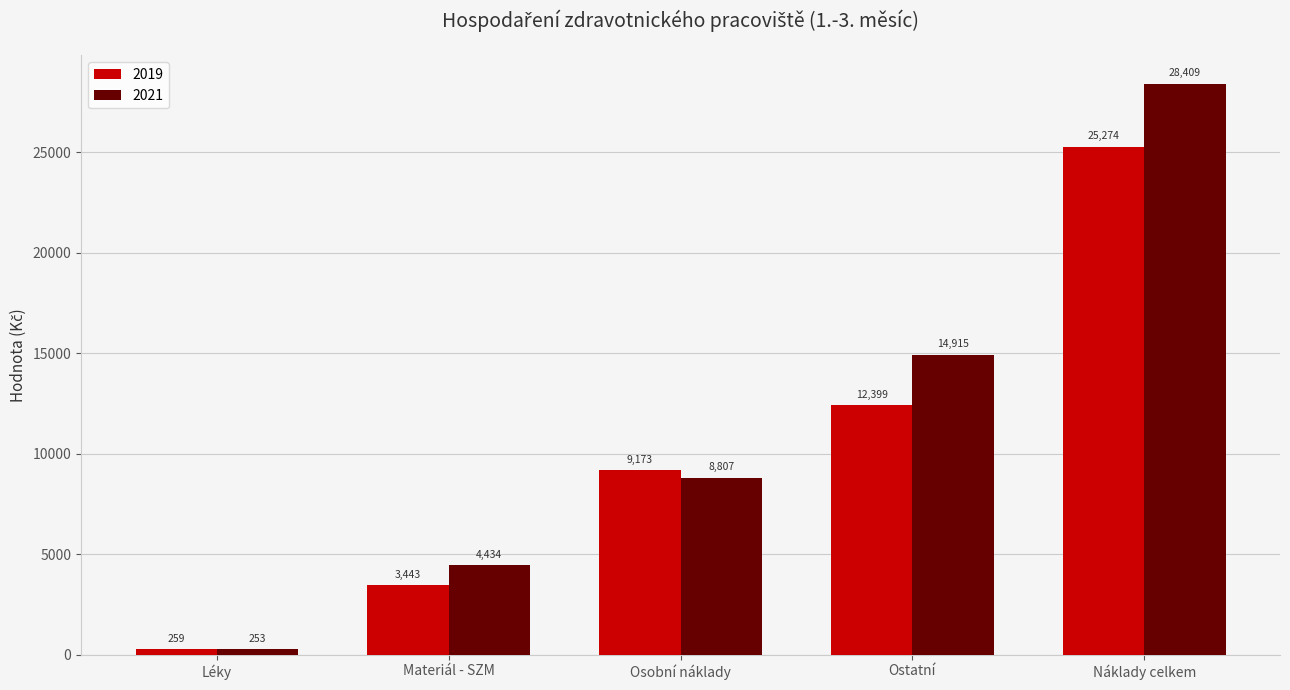

What are all the series names shown in the legend?

2019, 2021